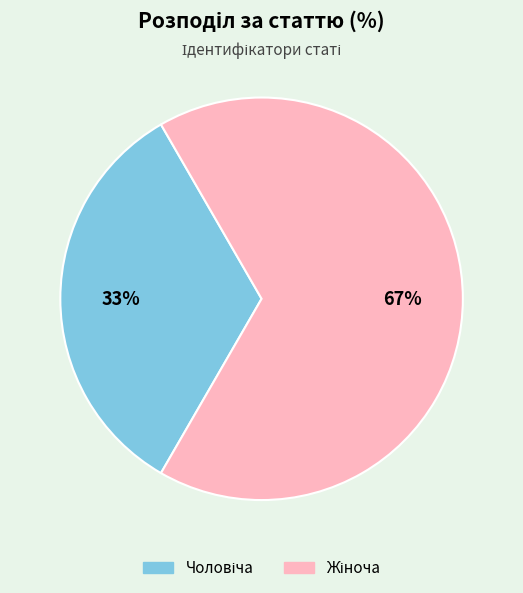

To the nearest percent, what is the average slice percentage?

50%